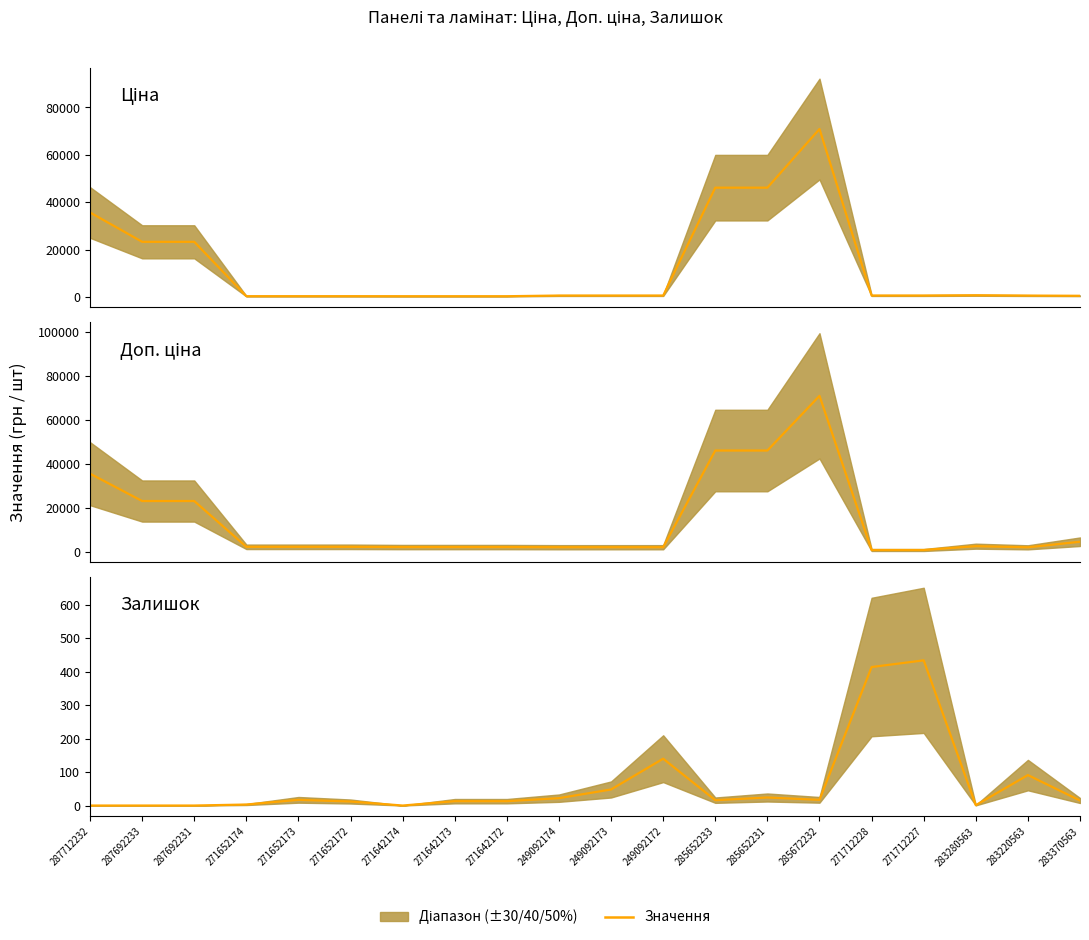

True or false: Доп. ціна (медіана) has a value of 970.5 at 283220563.

False